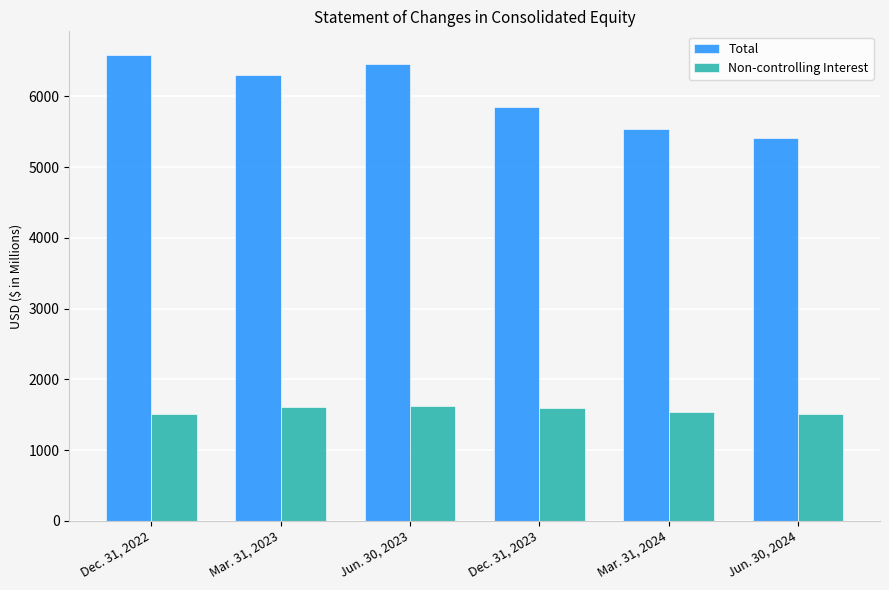

What is the label of the 3rd bar from the right?

Dec. 31, 2023